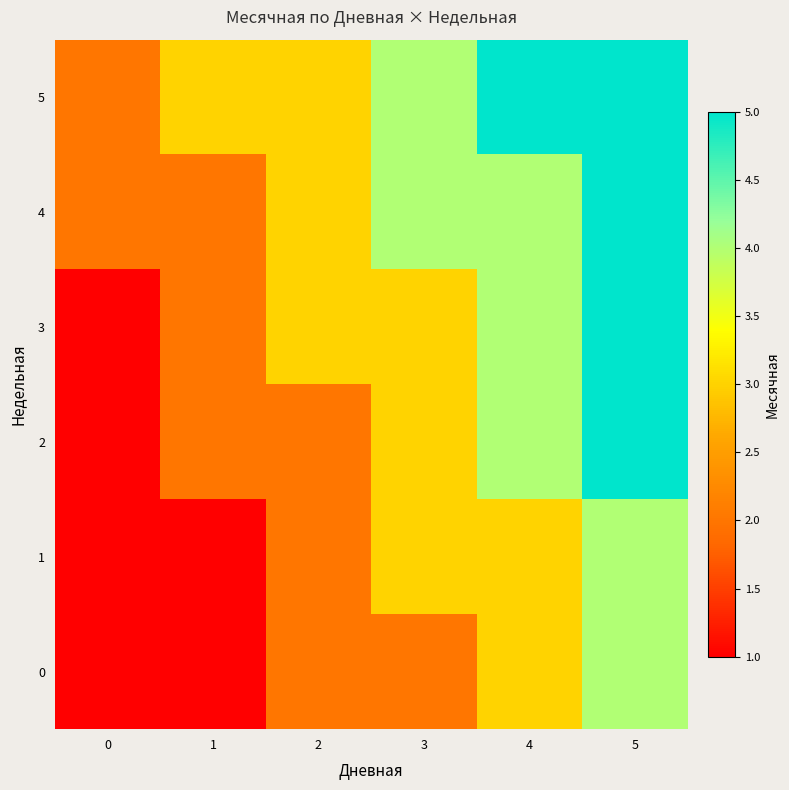

Reading left to right, extract all data points from this chart.

0: 0=1	1=1	2=2	3=2	4=3	5=4
1: 0=1	1=1	2=2	3=3	4=3	5=4
2: 0=1	1=2	2=2	3=3	4=4	5=5
3: 0=1	1=2	2=3	3=3	4=4	5=5
4: 0=2	1=2	2=3	3=4	4=4	5=5
5: 0=2	1=3	2=3	3=4	4=5	5=5